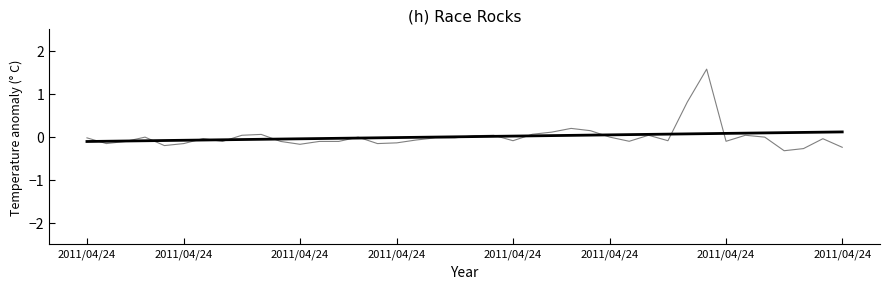

What is the maximum value shown in the chart?

1.6